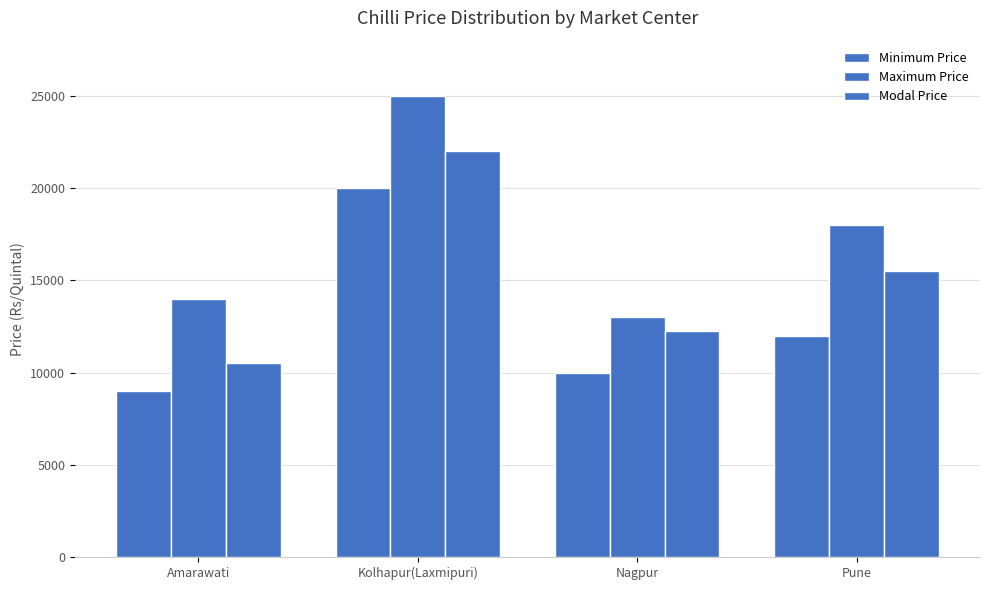

How many groups of bars are there?

4